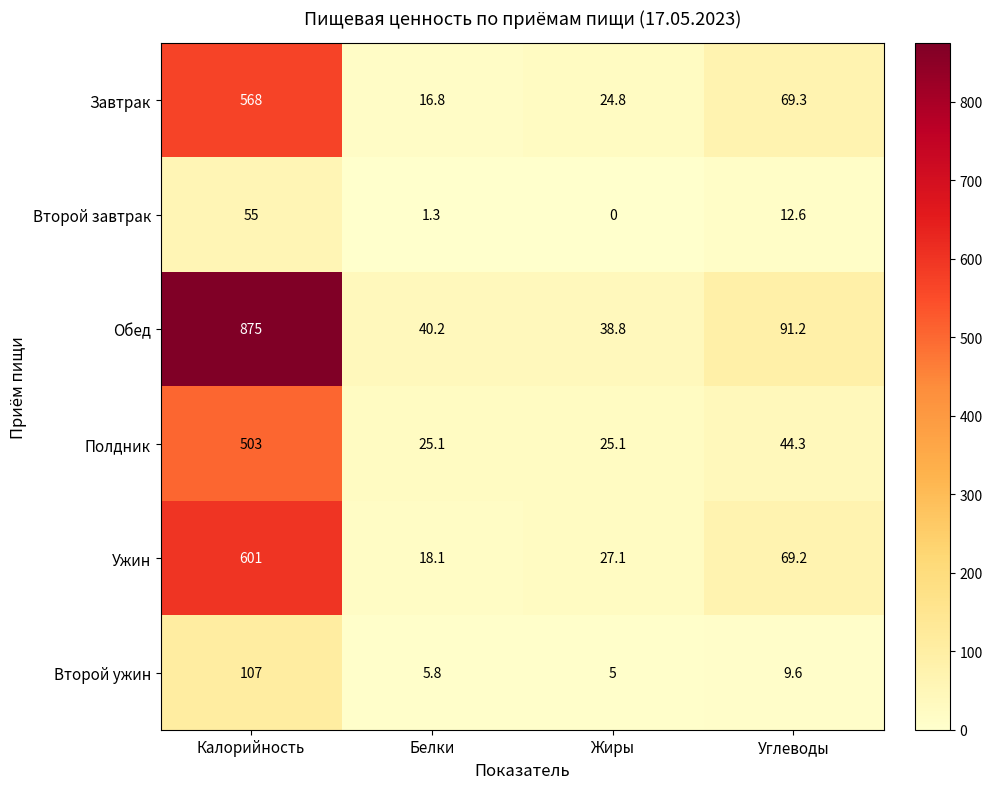

True or false: Второй ужин has a value of 149.8 at Калорийность.

False